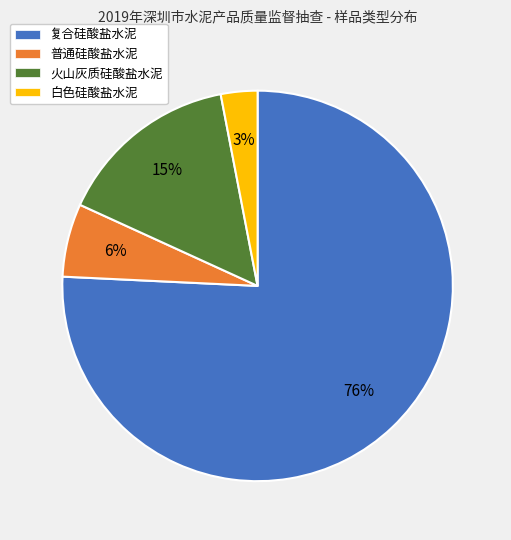

To the nearest percent, what is the combined percentage of 复合硅酸盐水泥 and 火山灰质硅酸盐水泥?

91%